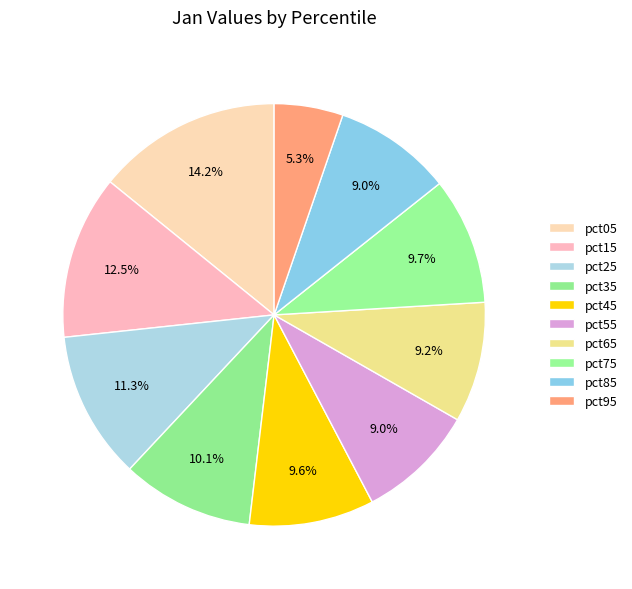

Does pct15 account for over 50% of the chart?

No